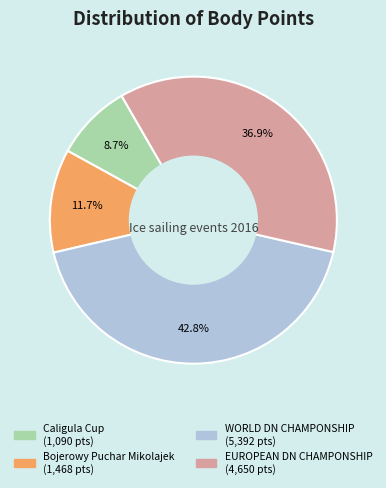

To the nearest percent, what is the combined percentage of Bojerowy Puchar Mikolajek and EUROPEAN DN CHAMPONSHIP?

49%